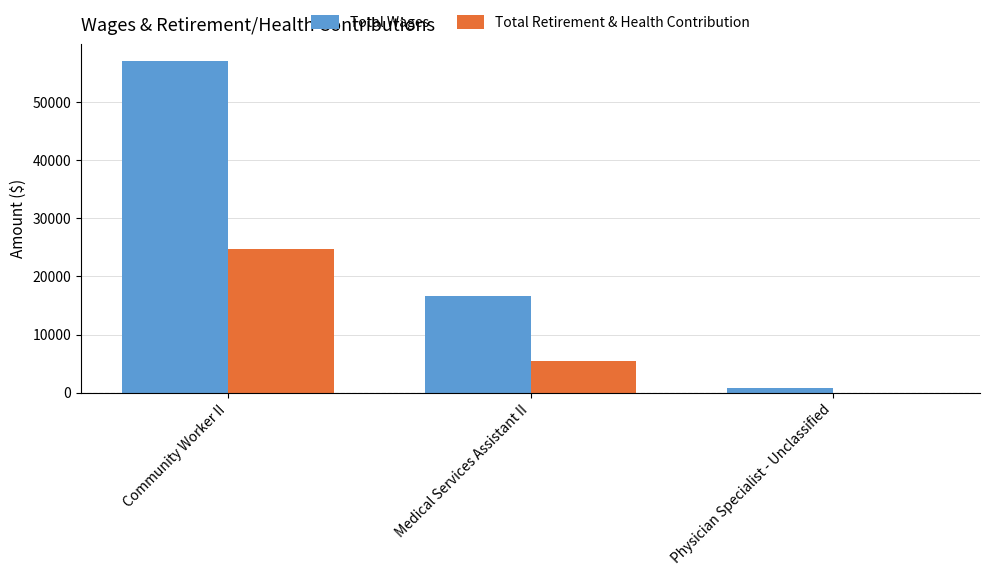

What is the sum of all Total Wages values?

74441